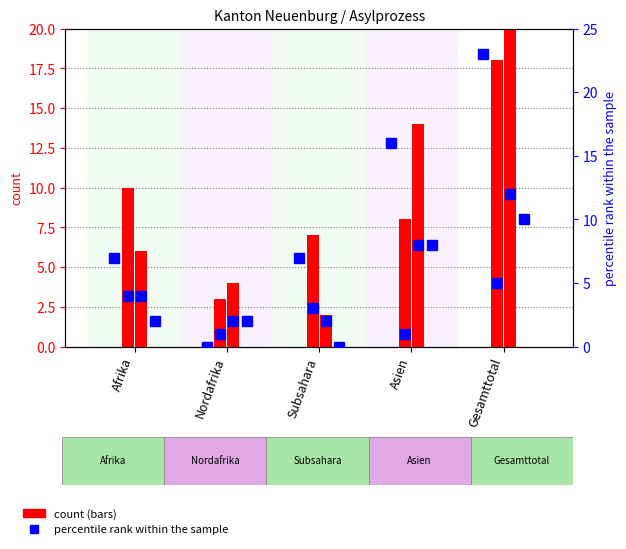

Rank the categories by Andere Abgänge (col_15) value from highest to lowest.

Gesamttotal, Asien, Afrika, Nordafrika, Subsahara